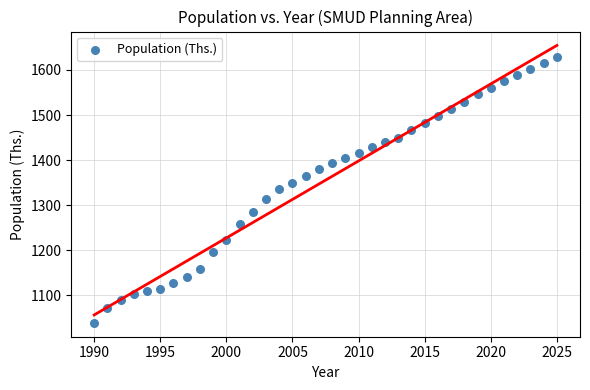

What is the range of X values (max minus min)?

35.0